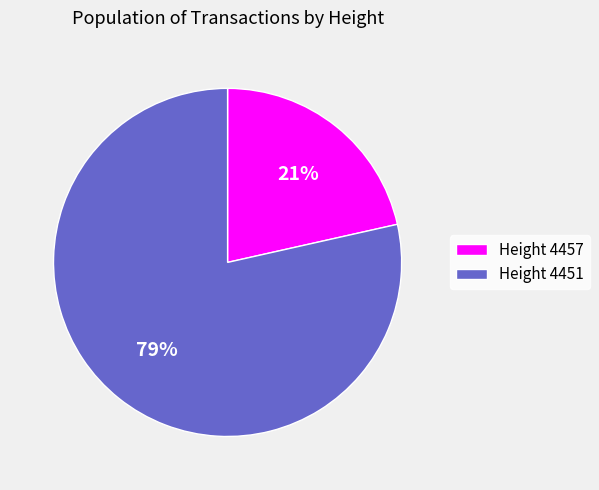

How many segments does this pie chart have?

2